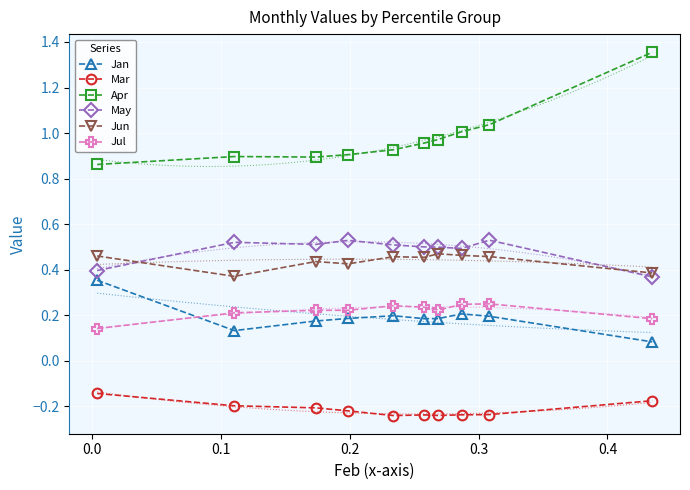

True or false: Jun and Apr cross at least once.

False